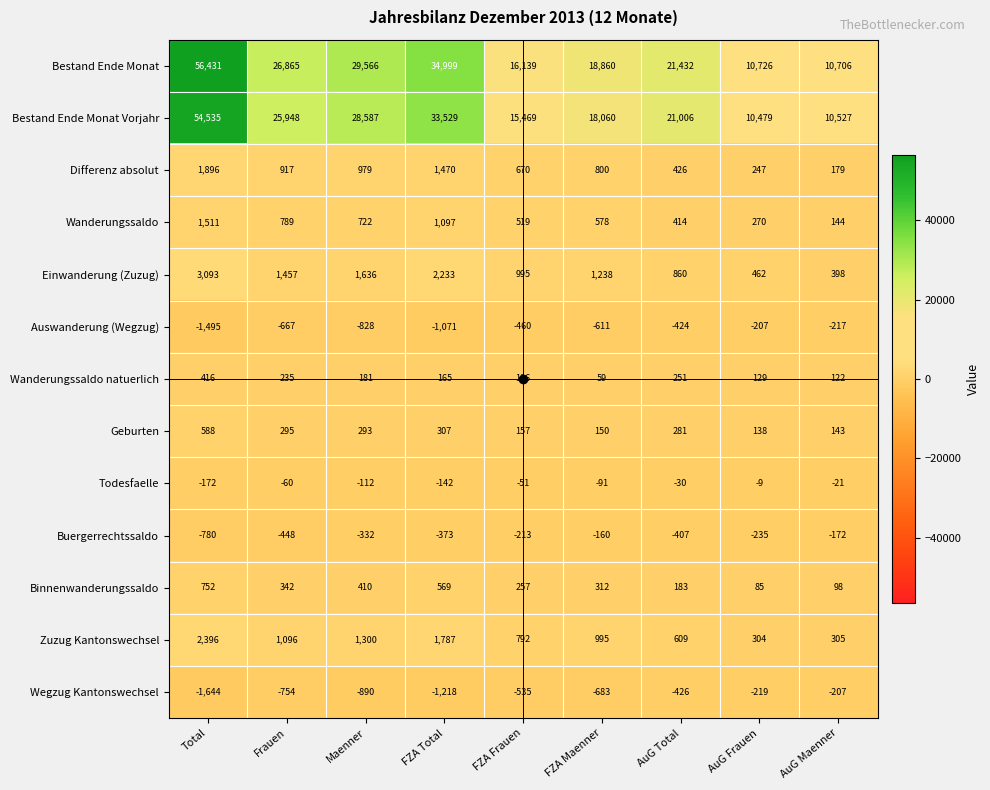

Rank the categories by Bestand Ende Monat Vorjahr value from highest to lowest.

Total, FZA Total, Maenner, Frauen, AuG Total, FZA Maenner, FZA Frauen, AuG Maenner, AuG Frauen